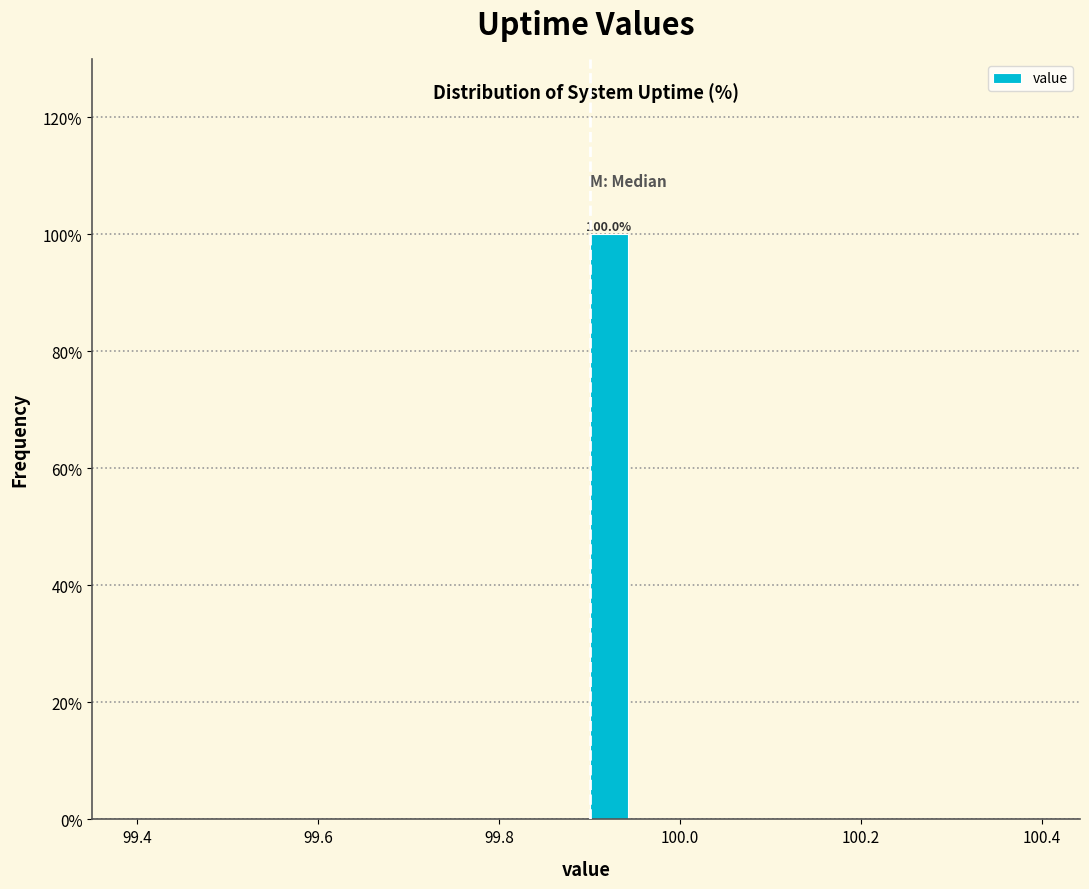

Read against the x-axis, roughly where is the centre of the tallest bar?

99.92